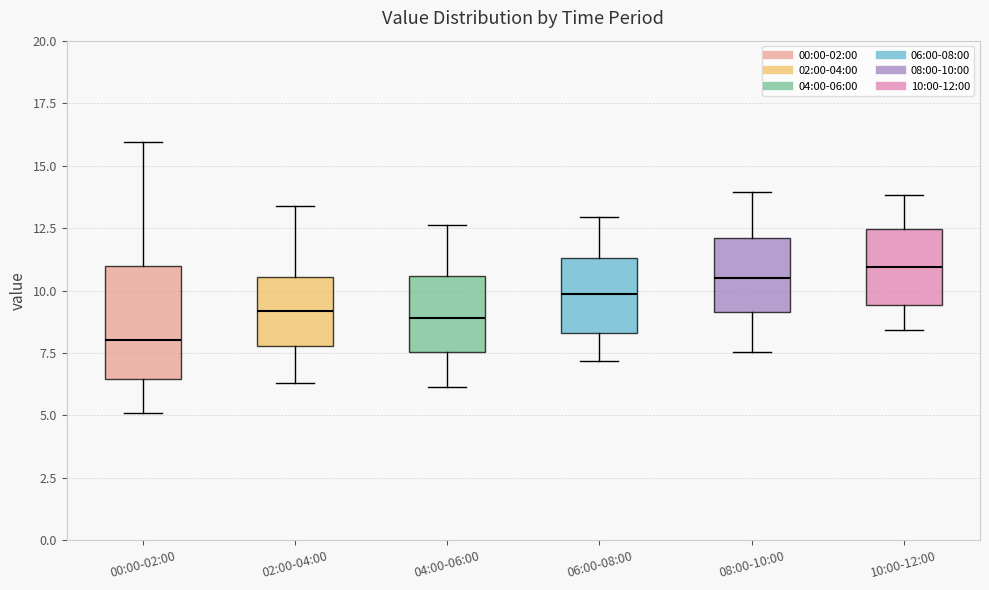

Reading left to right, transcribe this box plot: for each box, give where its median line is, the range the box spans, and where its two whiskers end, as read against the y-axis. The values are not printed on the chart, so give them approximately, as read against the axis.

00:00-02:00: median 8.0, box 6.5 to 11.0, whiskers 5.0 to 16.0
02:00-04:00: median 9.0, box 8.0 to 10.5, whiskers 6.5 to 13.5
04:00-06:00: median 9.0, box 7.5 to 10.5, whiskers 6.0 to 12.5
06:00-08:00: median 10.0, box 8.5 to 11.5, whiskers 7.0 to 13.0
08:00-10:00: median 10.5, box 9.0 to 12.0, whiskers 7.5 to 14.0
10:00-12:00: median 11.0, box 9.5 to 12.5, whiskers 8.5 to 14.0